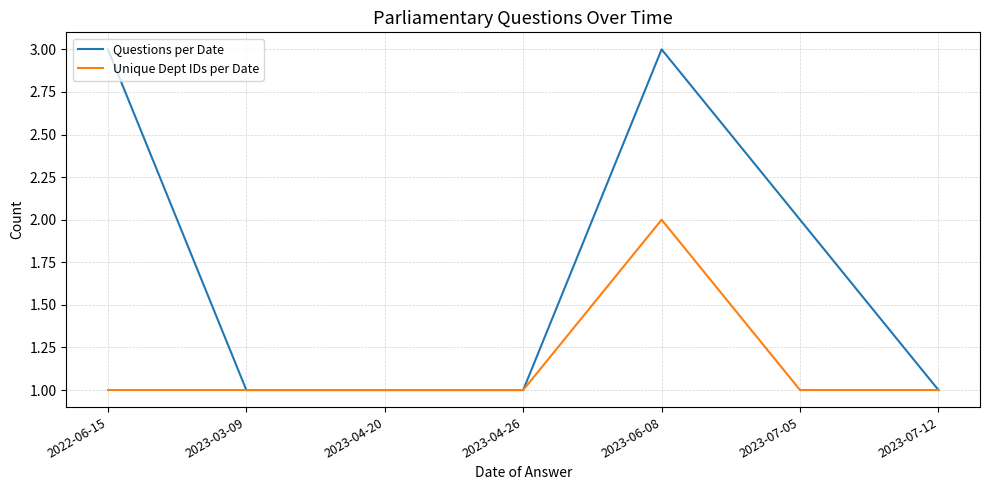

What position from the left is 2023-07-12?

7